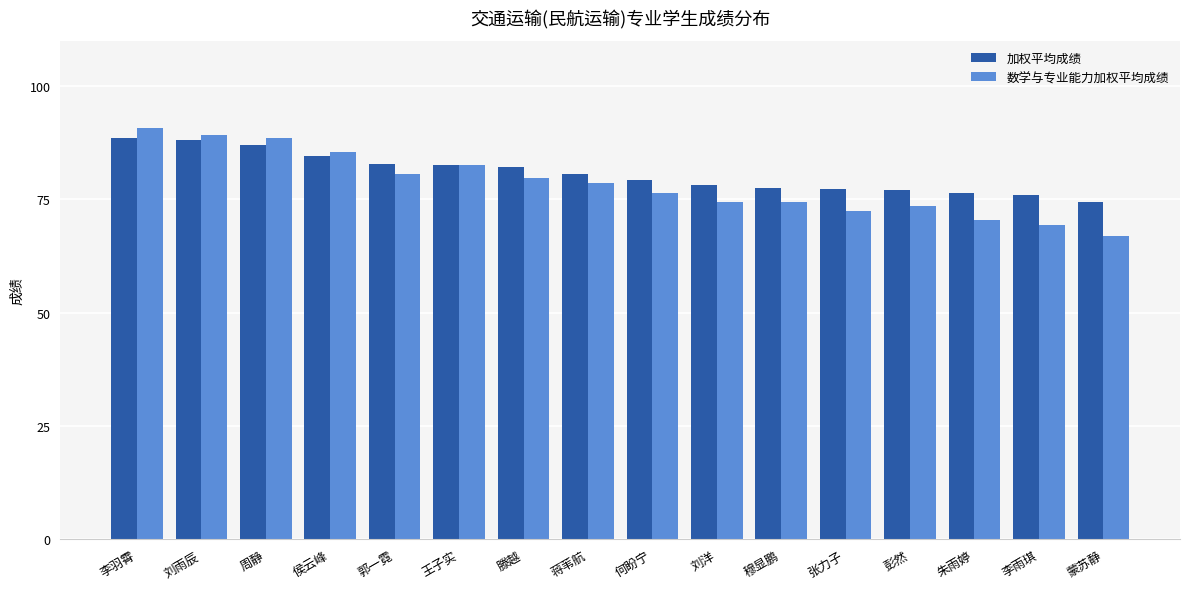

How many bars are there in each group?

2